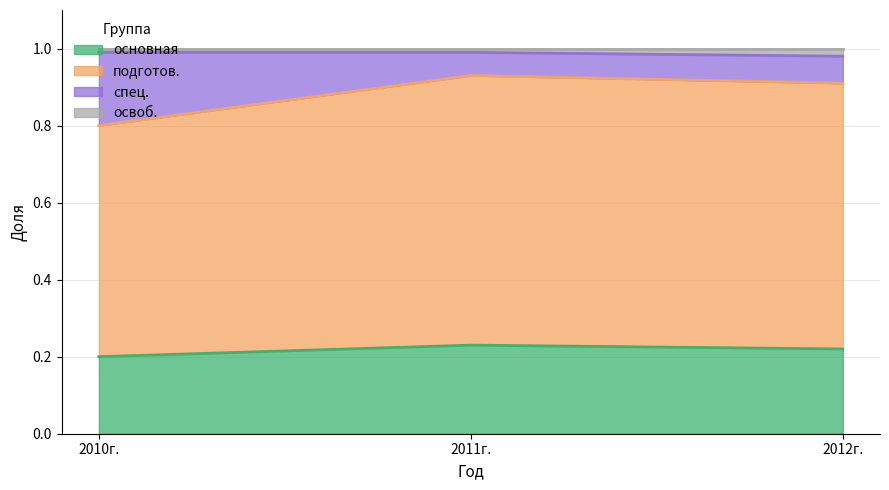

The value of основная at 2012г. is 0.3. True or false?

False